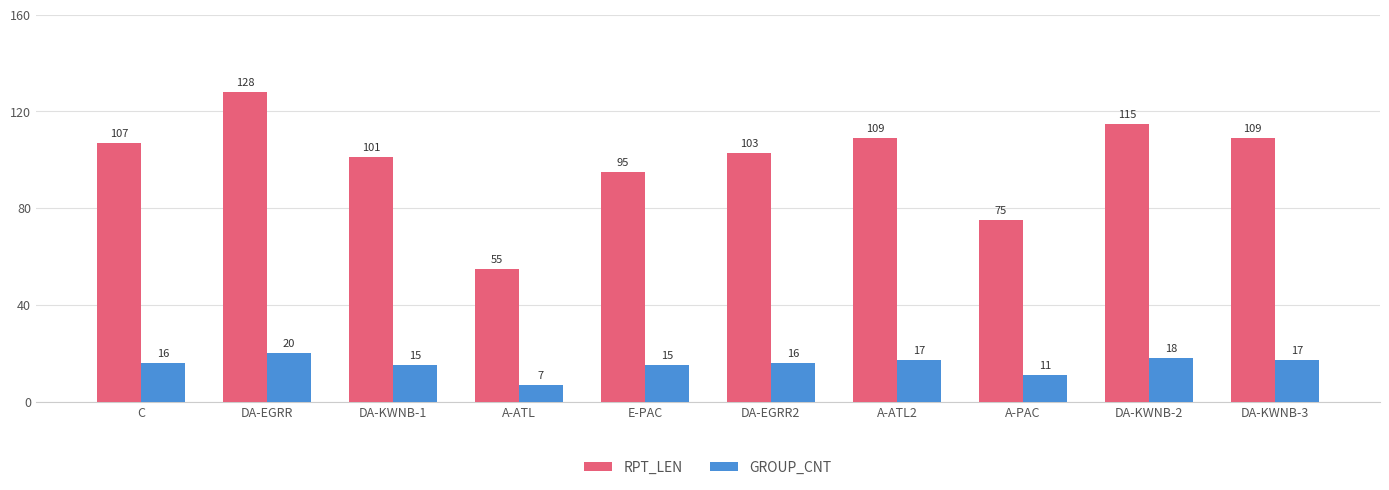

What is the difference between the second highest and minimum values in the GROUP_CNT series?

11